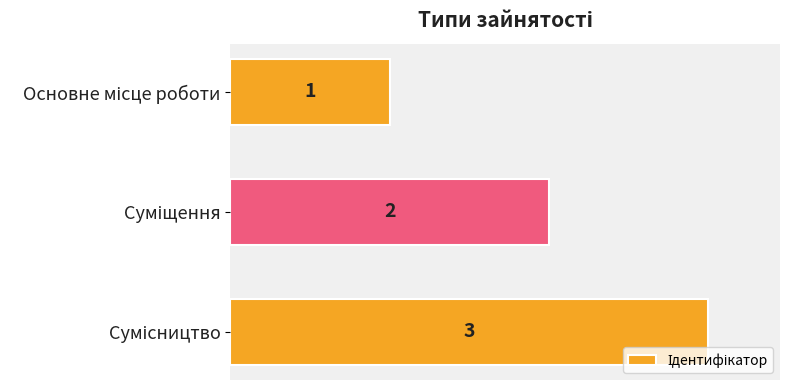

Are the bars horizontal?

Yes